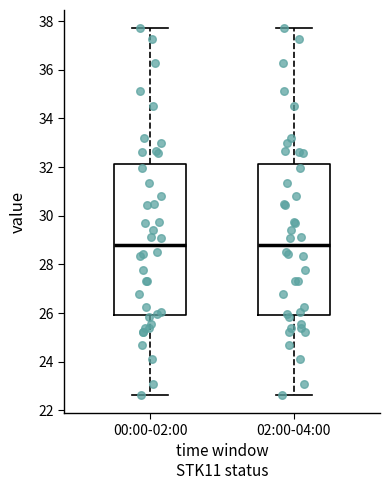

Reading left to right, transcribe this box plot: for each box, give where its median line is, the range the box spans, and where its two whiskers end, as read against the y-axis. The values are not printed on the chart, so give them approximately, as read against the axis.

00:00-02:00: median 28.8, box 26.0 to 32.2, whiskers 22.6 to 37.8
02:00-04:00: median 28.8, box 26.0 to 32.2, whiskers 22.6 to 37.8